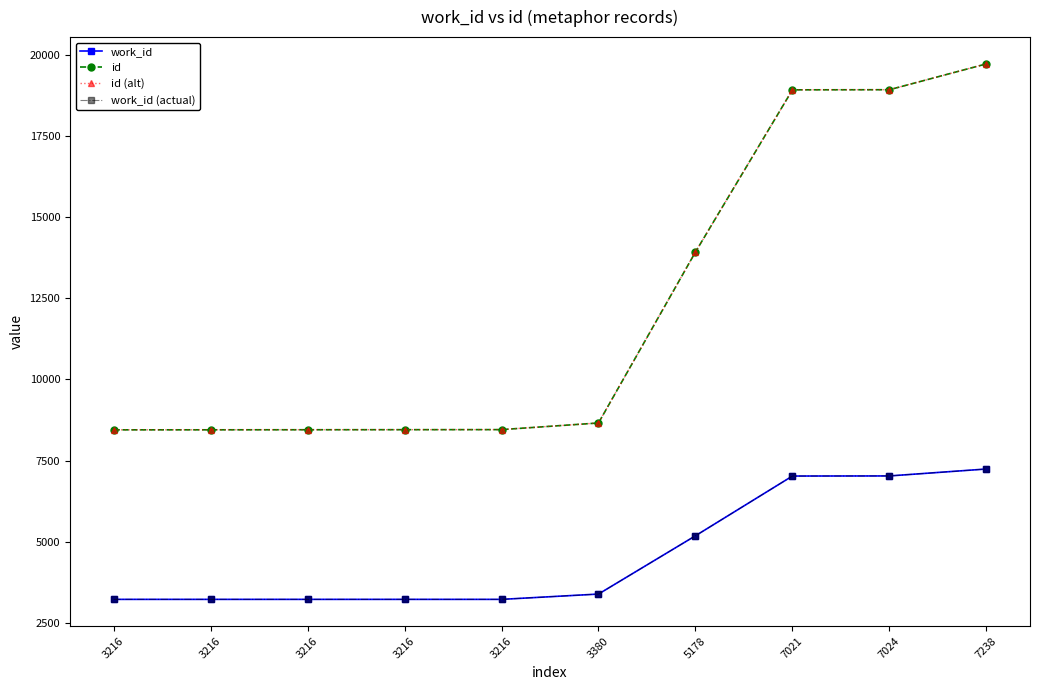

True or false: work_id (actual) and id (alt) cross at least once.

False